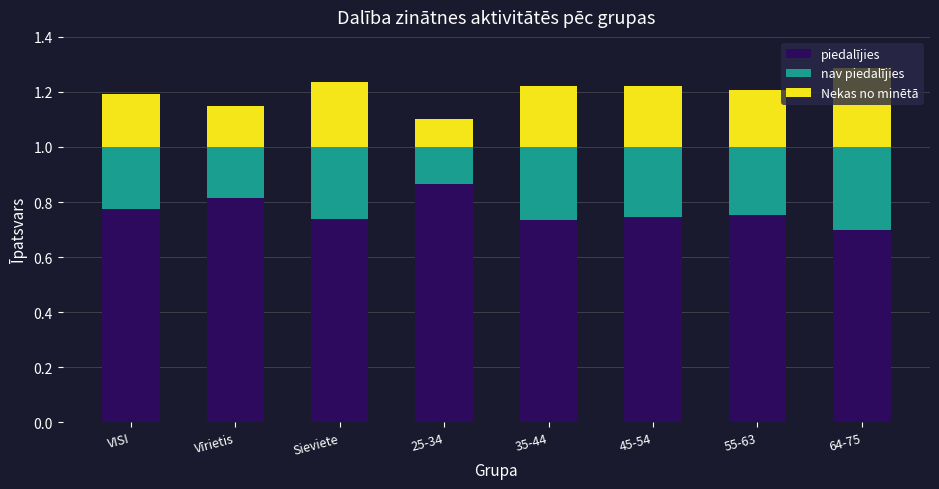

The value of piedalījies at 64-75 is 0.7. True or false?

True